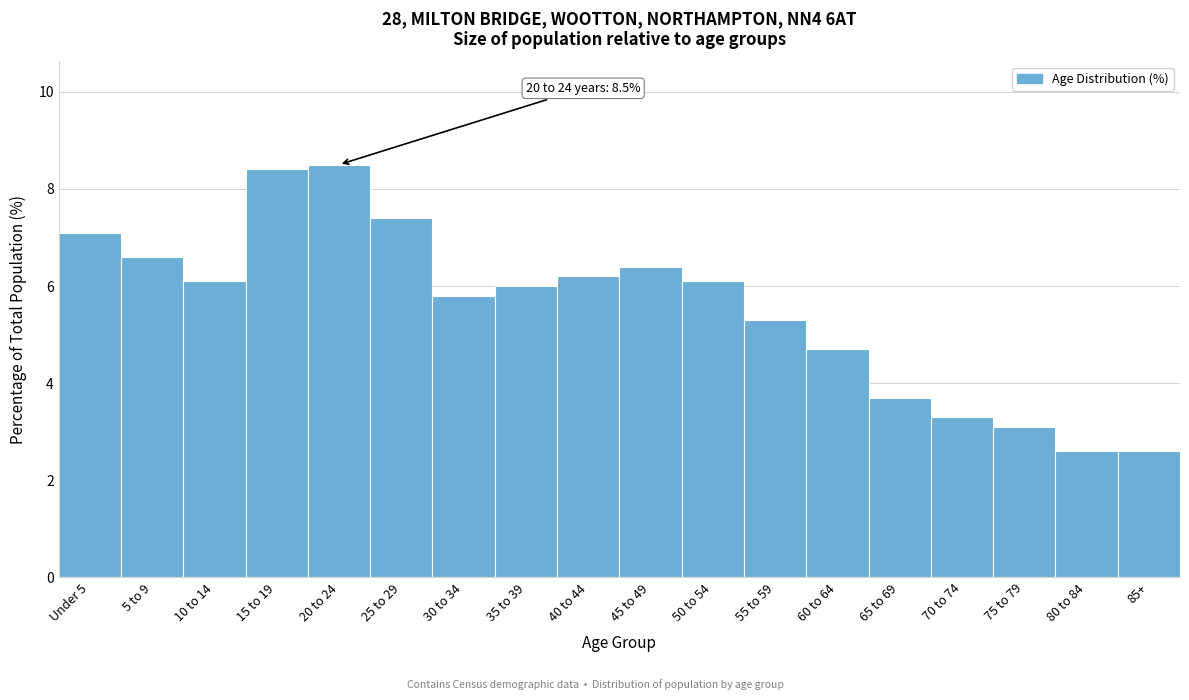

Reading left to right, extract all data points from this chart.

Under 5=7.1	5 to 9=6.6	10 to 14=6.1	15 to 19=8.4	20 to 24=8.5	25 to 29=7.4	30 to 34=5.8	35 to 39=6.0	40 to 44=6.2	45 to 49=6.4	50 to 54=6.1	55 to 59=5.3	60 to 64=4.7	65 to 69=3.7	70 to 74=3.3	75 to 79=3.1	80 to 84=2.6	85+=2.6